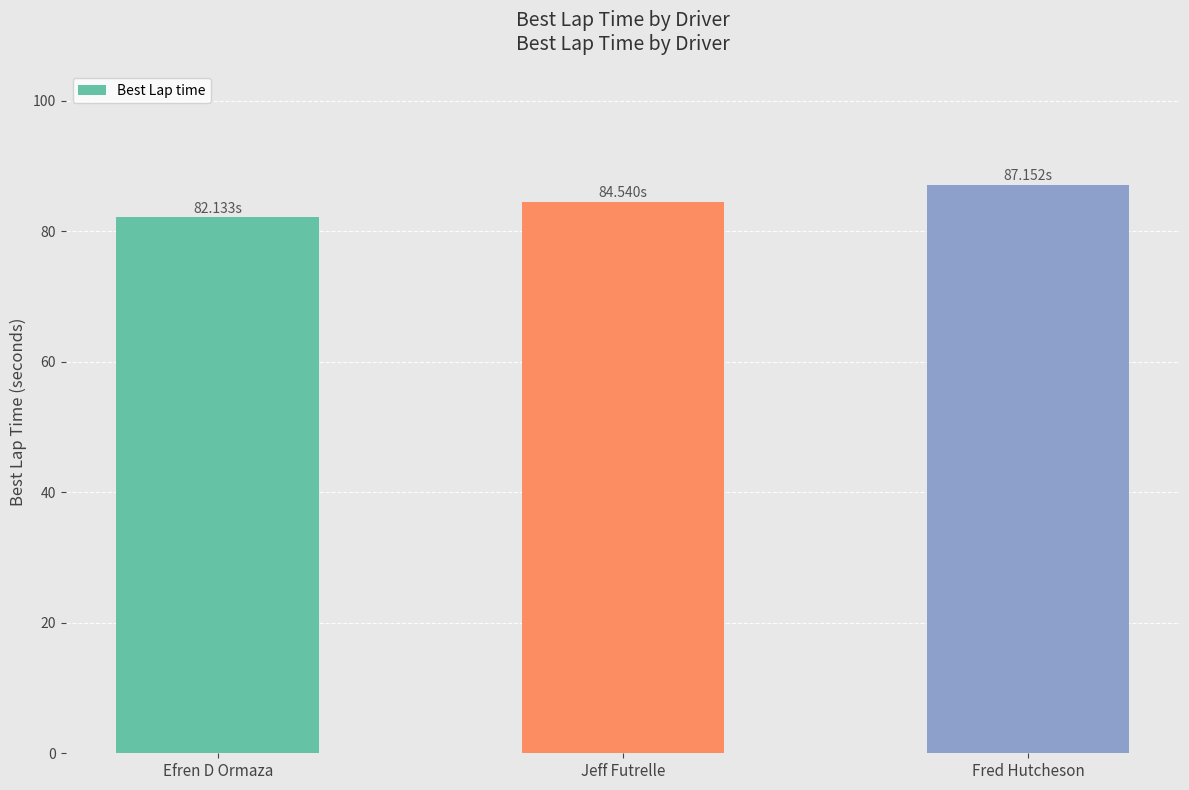

What is the difference between the maximum and second lowest values?

2.6